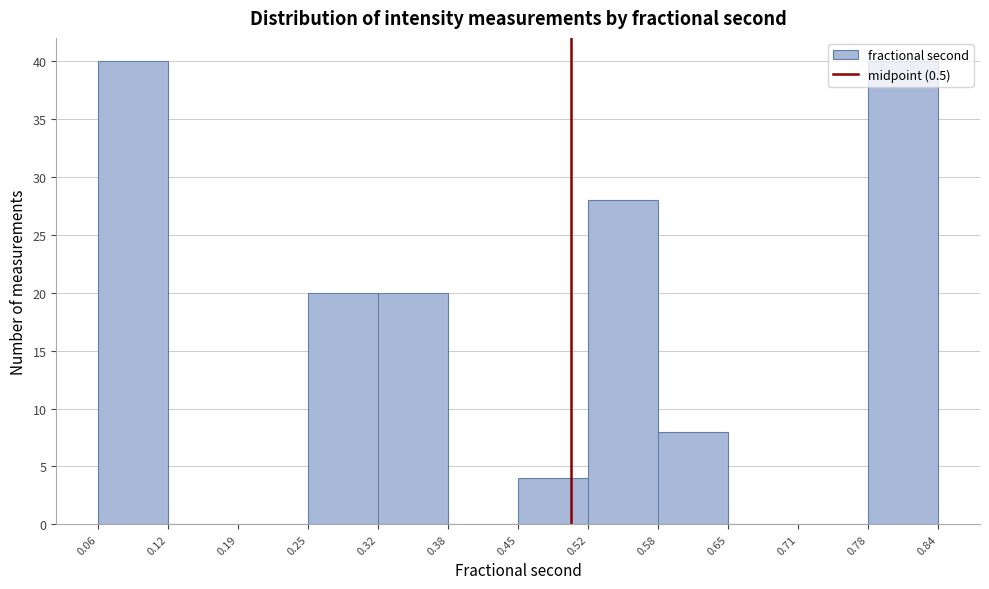

Reading left to right, transcribe this chart: for each bar, give the range it covers on the x-axis and its height. The values are not printed on the chart, so give them approximately, as read against the axis.

0.06 to 0.12: 40
0.12 to 0.19: 0
0.19 to 0.25: 0
0.25 to 0.32: 20
0.32 to 0.38: 20
0.38 to 0.45: 0
0.45 to 0.52: 4
0.52 to 0.58: 28
0.58 to 0.65: 8
0.65 to 0.71: 0
0.71 to 0.78: 0
0.78 to 0.84: 40